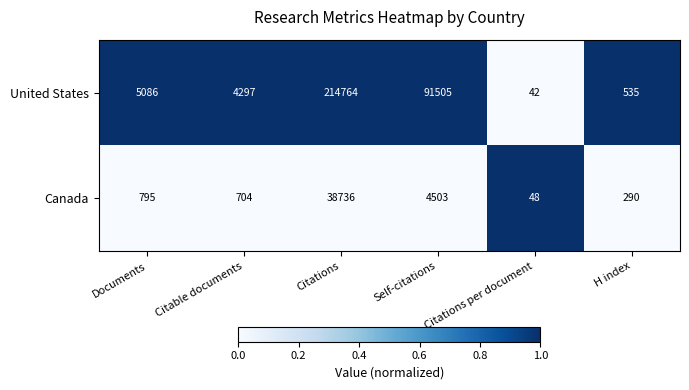

At which category is the sum across all series the highest?

Citations